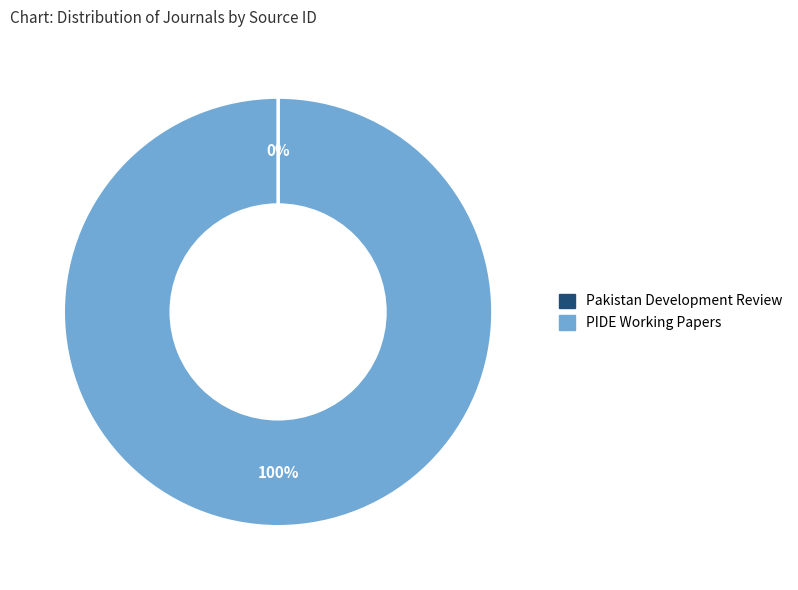

Which slice is the largest?

PIDE Working Papers